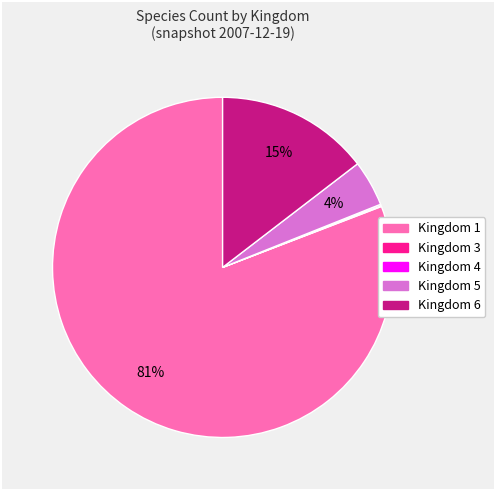

Is there a majority slice in this chart?

Yes